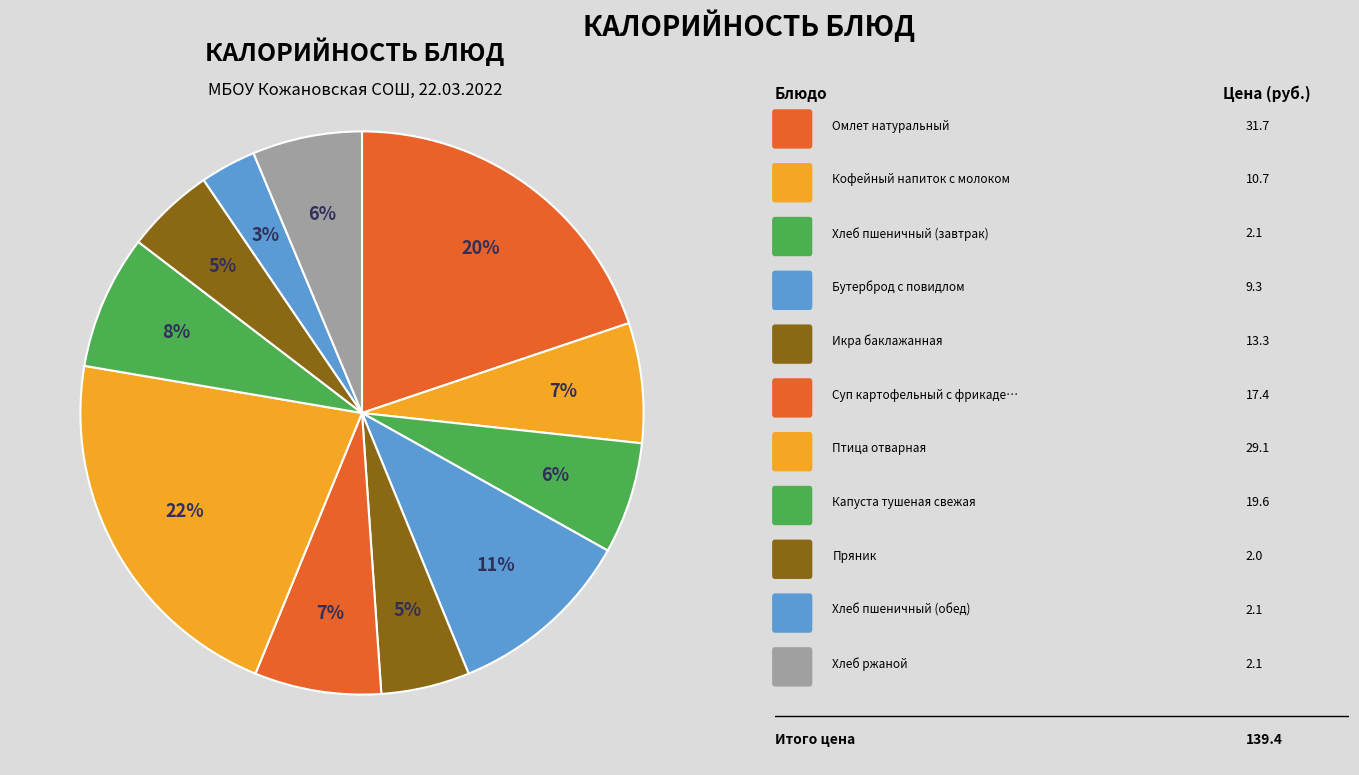

How many slices are in this pie chart?

11